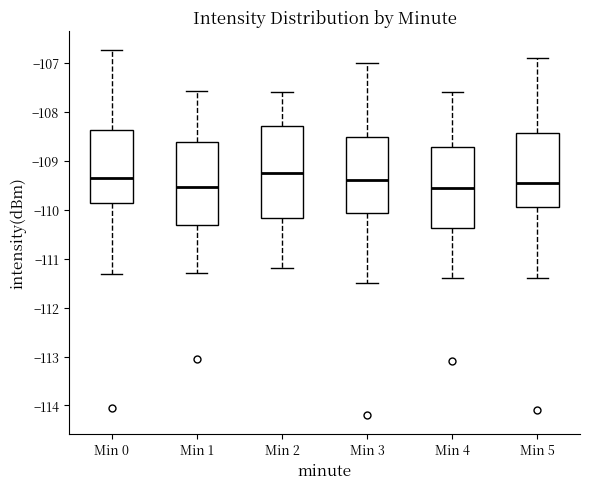

Which box is the tallest, from its lower edge to its upper edge?

Min 2